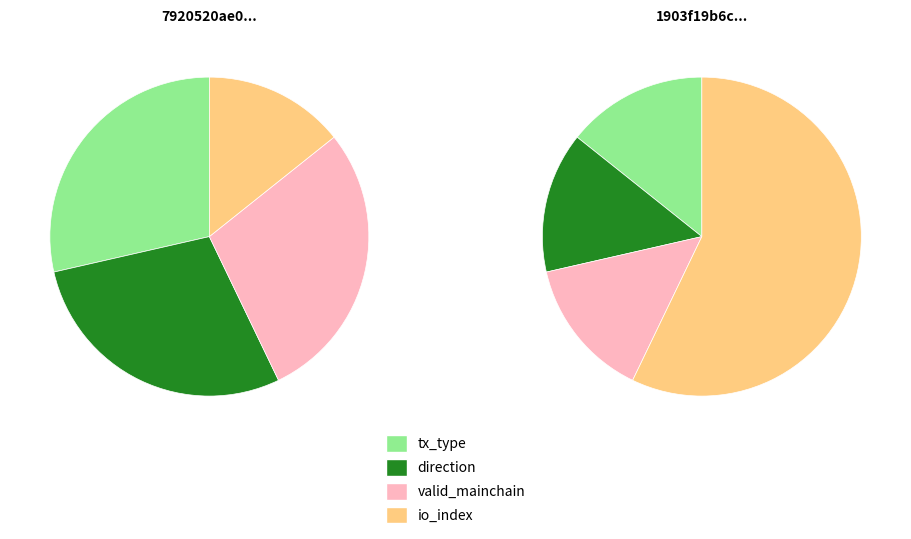

What is the largest slice in the pie chart?

io_index